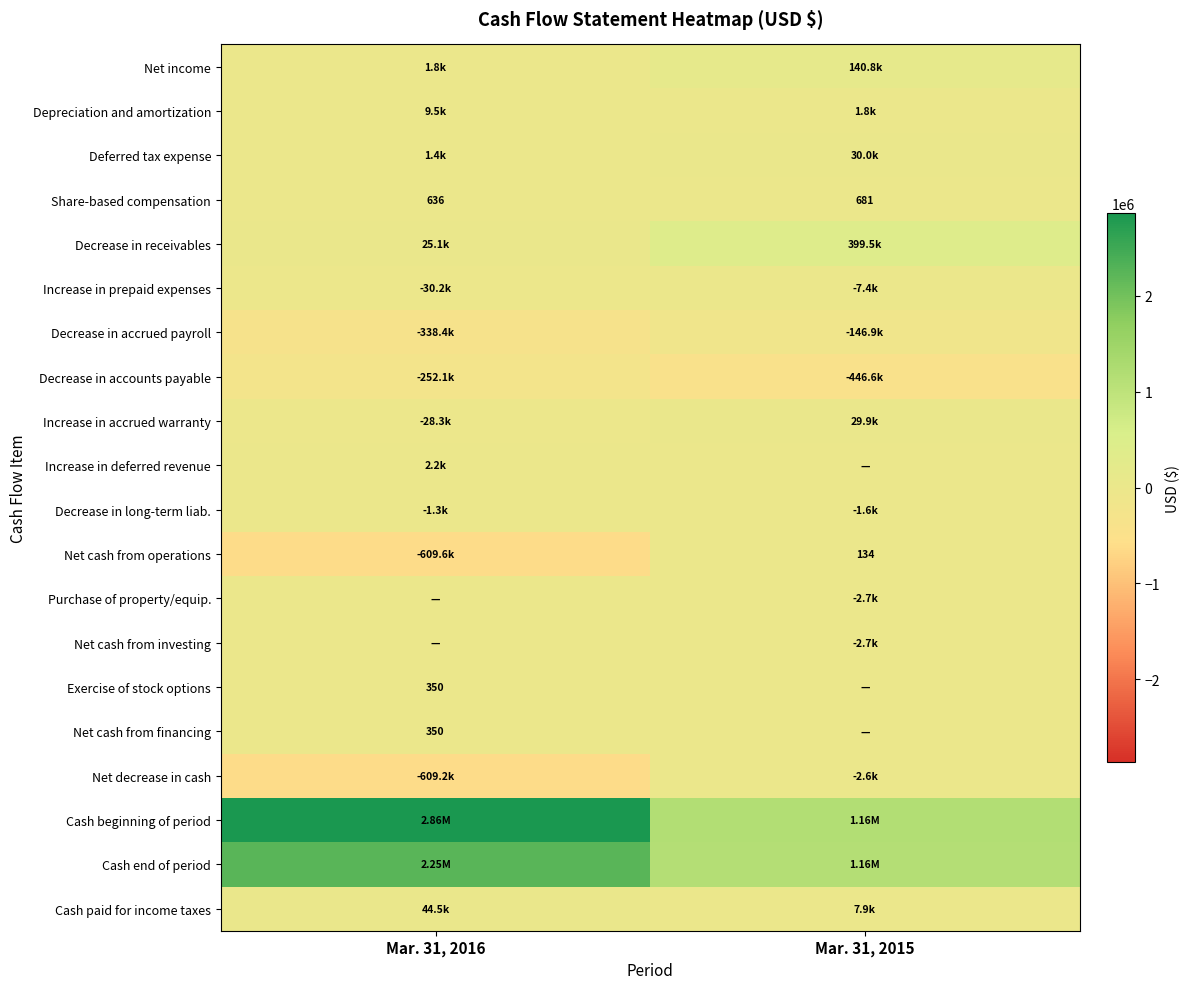

What is the average value of the Increase in prepaid expenses series?

-18837